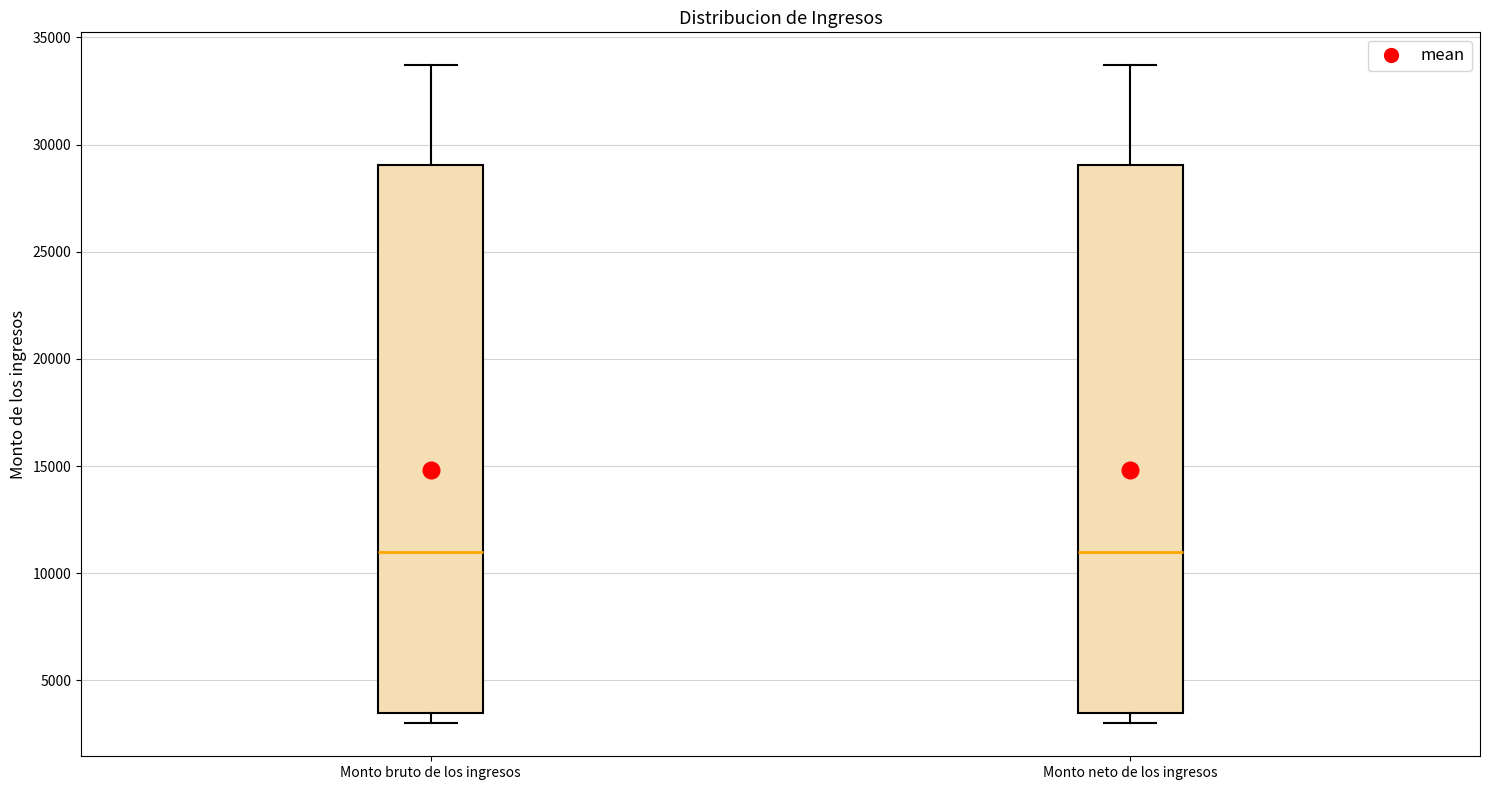

Reading left to right, transcribe this box plot: for each box, give where its median line is, the range the box spans, and where its two whiskers end, as read against the y-axis. The values are not printed on the chart, so give them approximately, as read against the axis.

Monto bruto de los ingresos: median 11000, box 3500 to 29000, whiskers 3000 to 33500
Monto neto de los ingresos: median 11000, box 3500 to 29000, whiskers 3000 to 33500